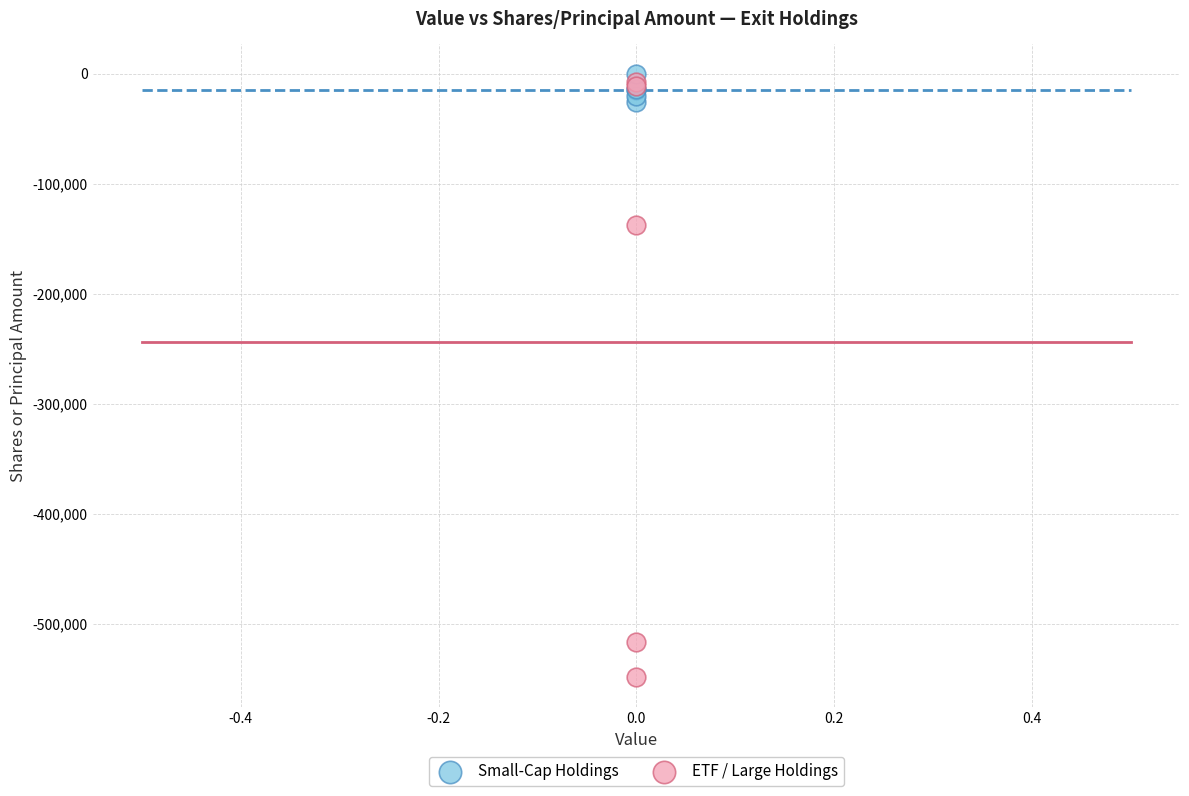

What are all the series names shown in the legend?

Small-Cap Holdings, ETF / Large Holdings